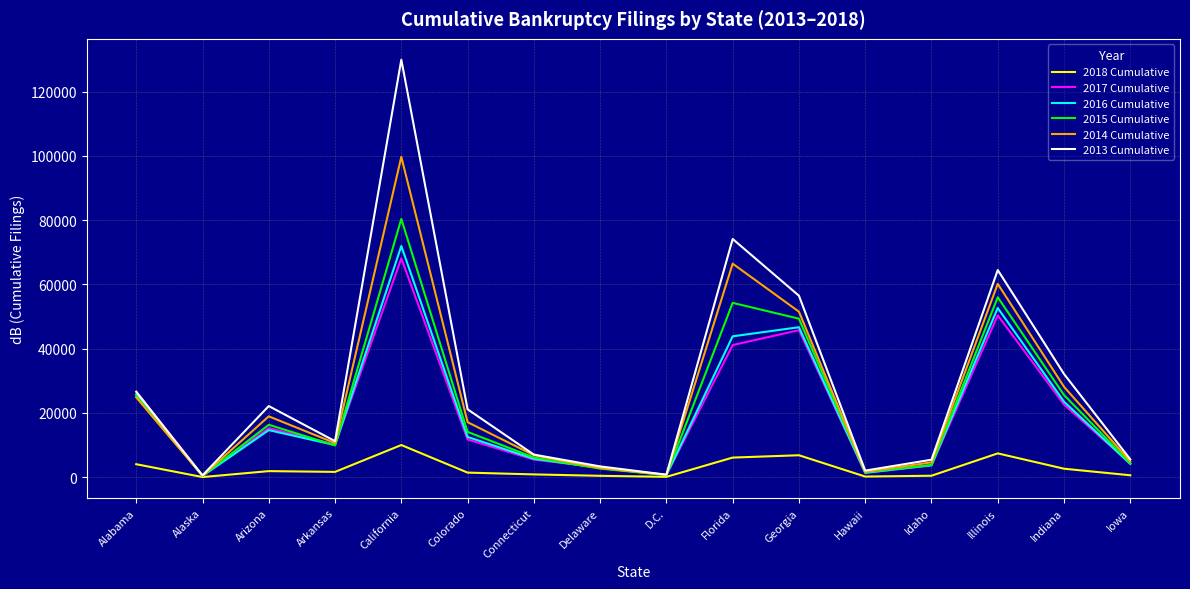

Between Idaho and Indiana, which series saw the biggest shift?

2013 Cumulative